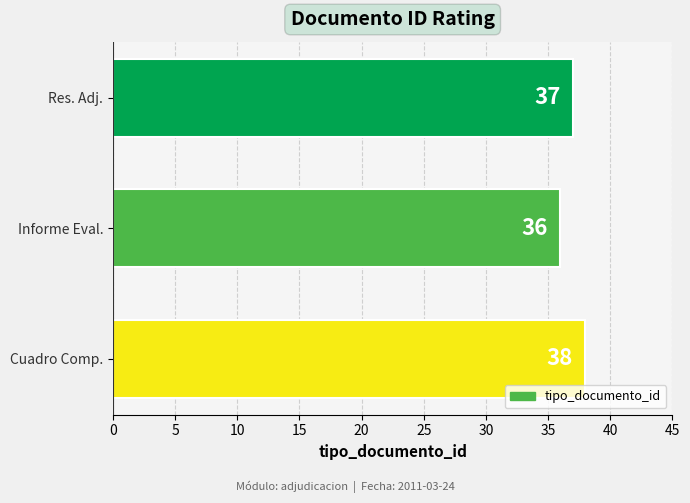

How many data points are less than 37?

1